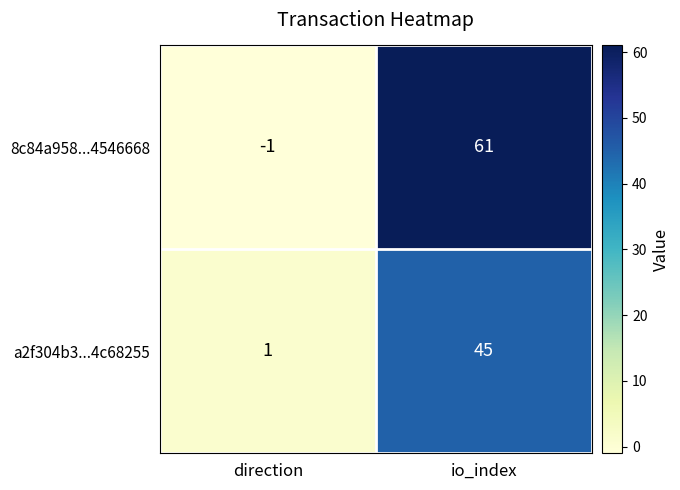

Reading right to left, what are all the values shown in this chart?

8c84a958...4546668: 61	-1
a2f304b3...4c68255: 45	1